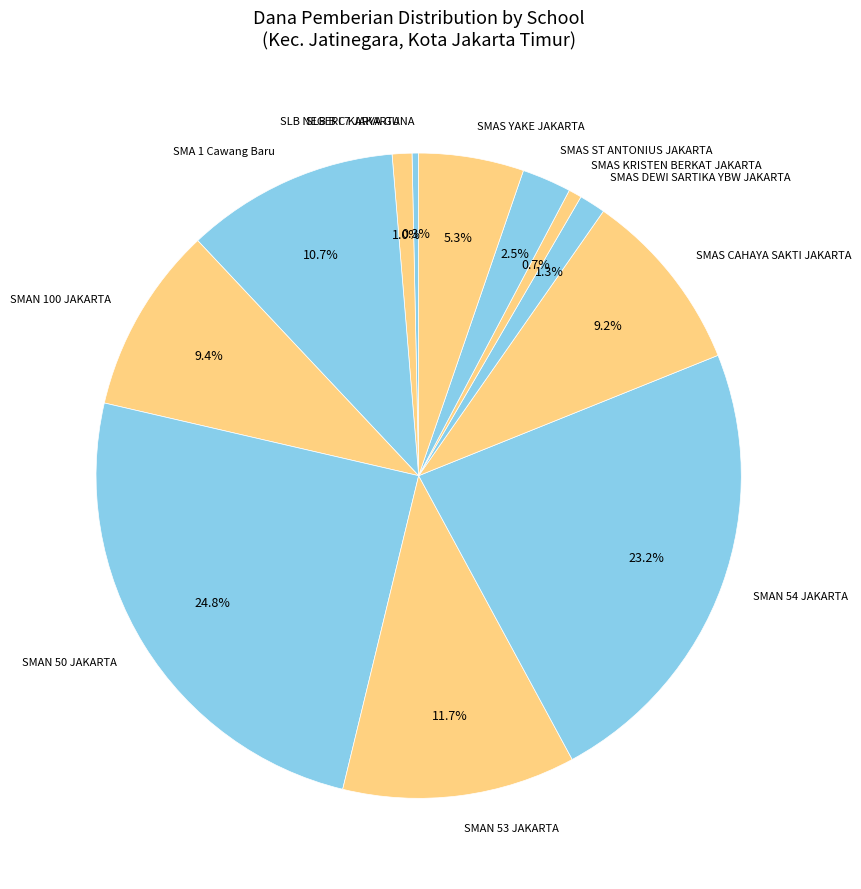

Which has a higher value, SMAN 53 JAKARTA or SMA 1 Cawang Baru?

SMAN 53 JAKARTA